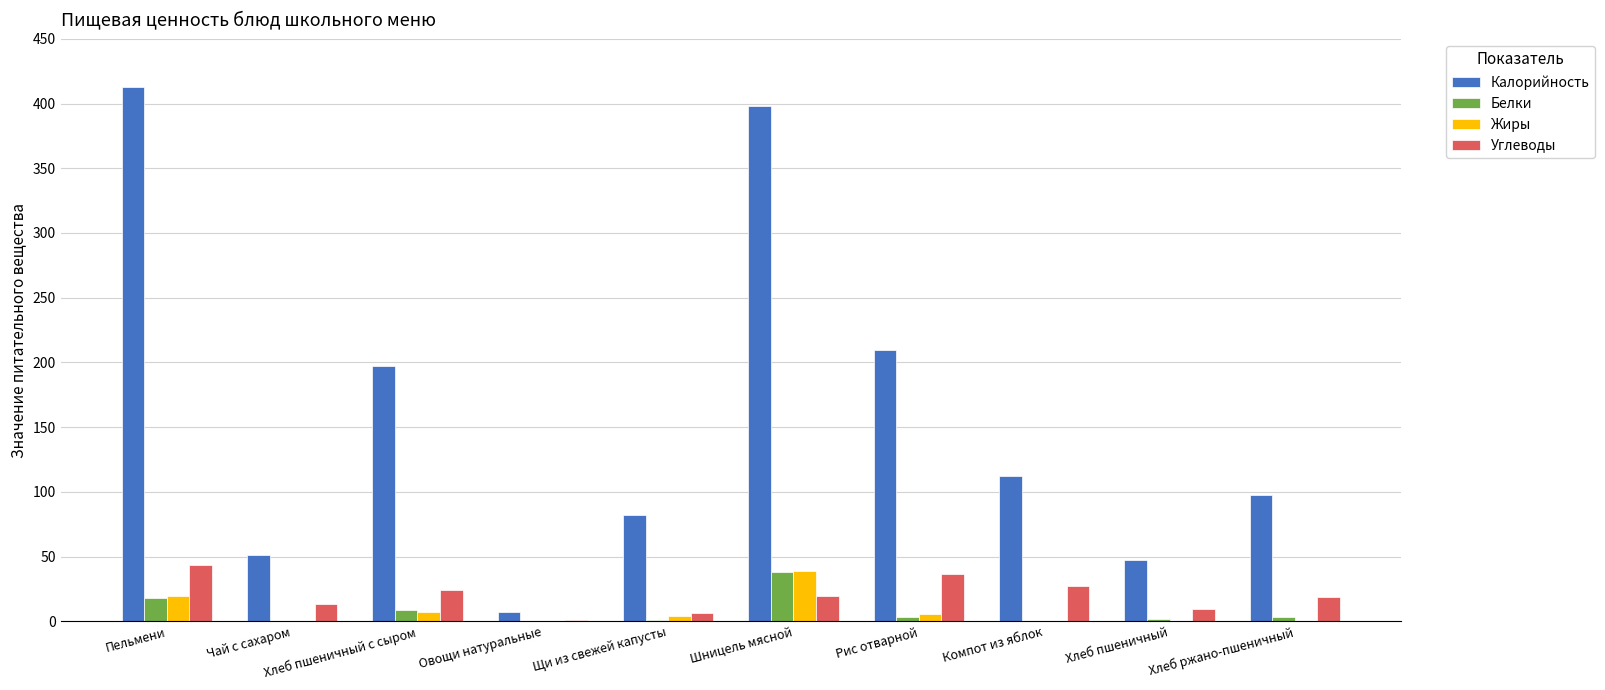

What is the spread (max minus min) of values at Чай с сахаром?

50.8